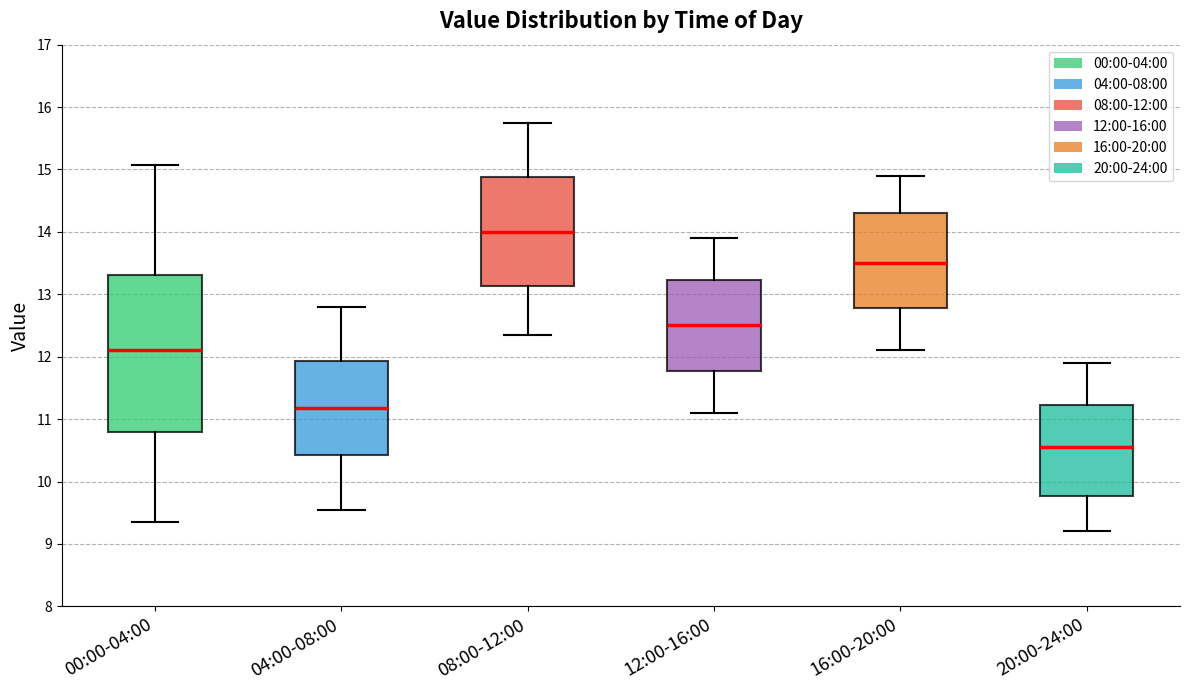

Reading left to right, transcribe this box plot: for each box, give where its median line is, the range the box spans, and where its two whiskers end, as read against the y-axis. The values are not printed on the chart, so give them approximately, as read against the axis.

00:00-04:00: median 12.1, box 10.8 to 13.3, whiskers 9.4 to 15.1
04:00-08:00: median 11.2, box 10.4 to 11.9, whiskers 9.6 to 12.8
08:00-12:00: median 14.0, box 13.1 to 14.9, whiskers 12.4 to 15.8
12:00-16:00: median 12.5, box 11.8 to 13.2, whiskers 11.1 to 13.9
16:00-20:00: median 13.5, box 12.8 to 14.3, whiskers 12.1 to 14.9
20:00-24:00: median 10.6, box 9.8 to 11.2, whiskers 9.2 to 11.9